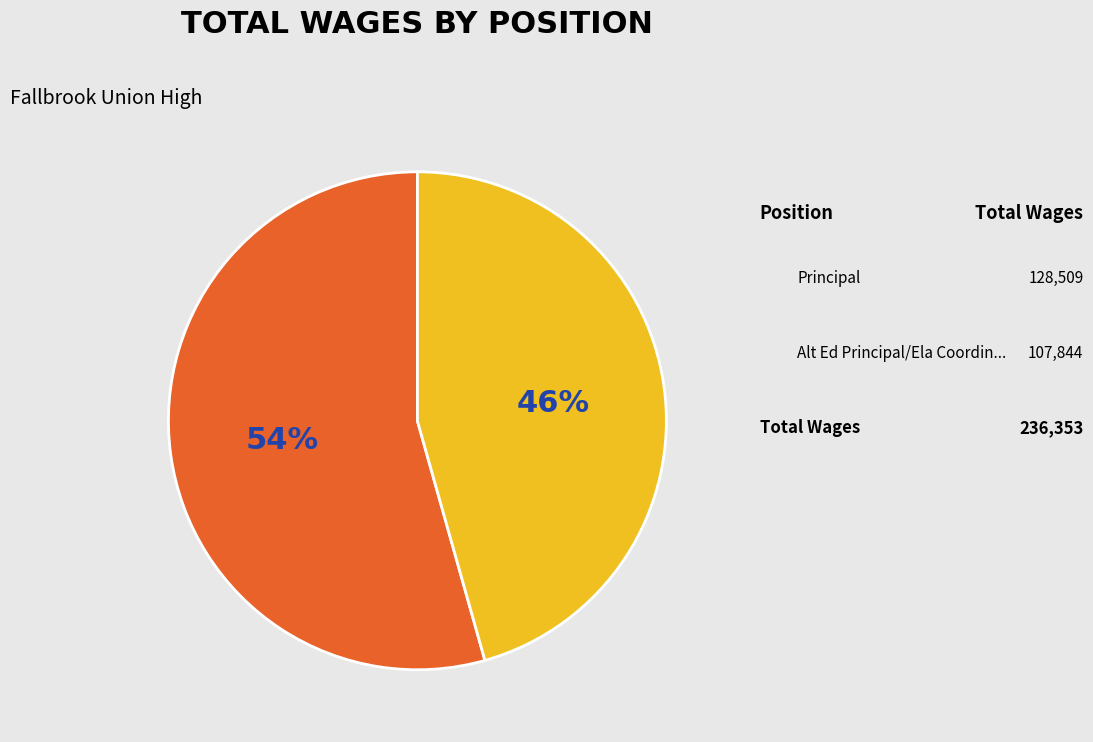

Is there any slice that represents more than half of the pie?

Yes